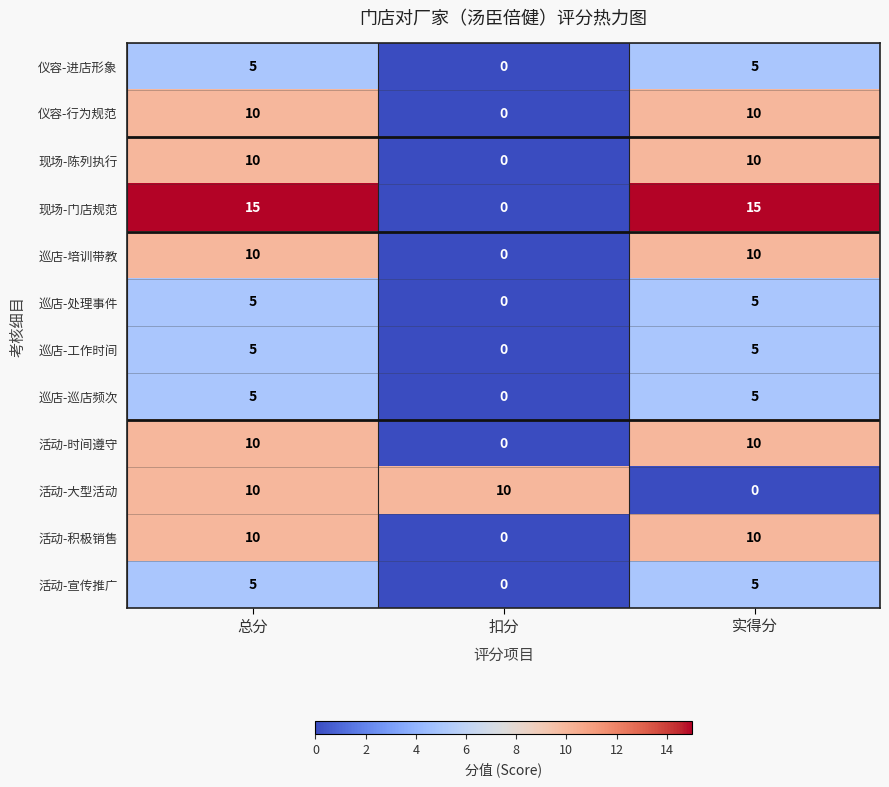

What is the spread (max minus min) of values at 总分?

10